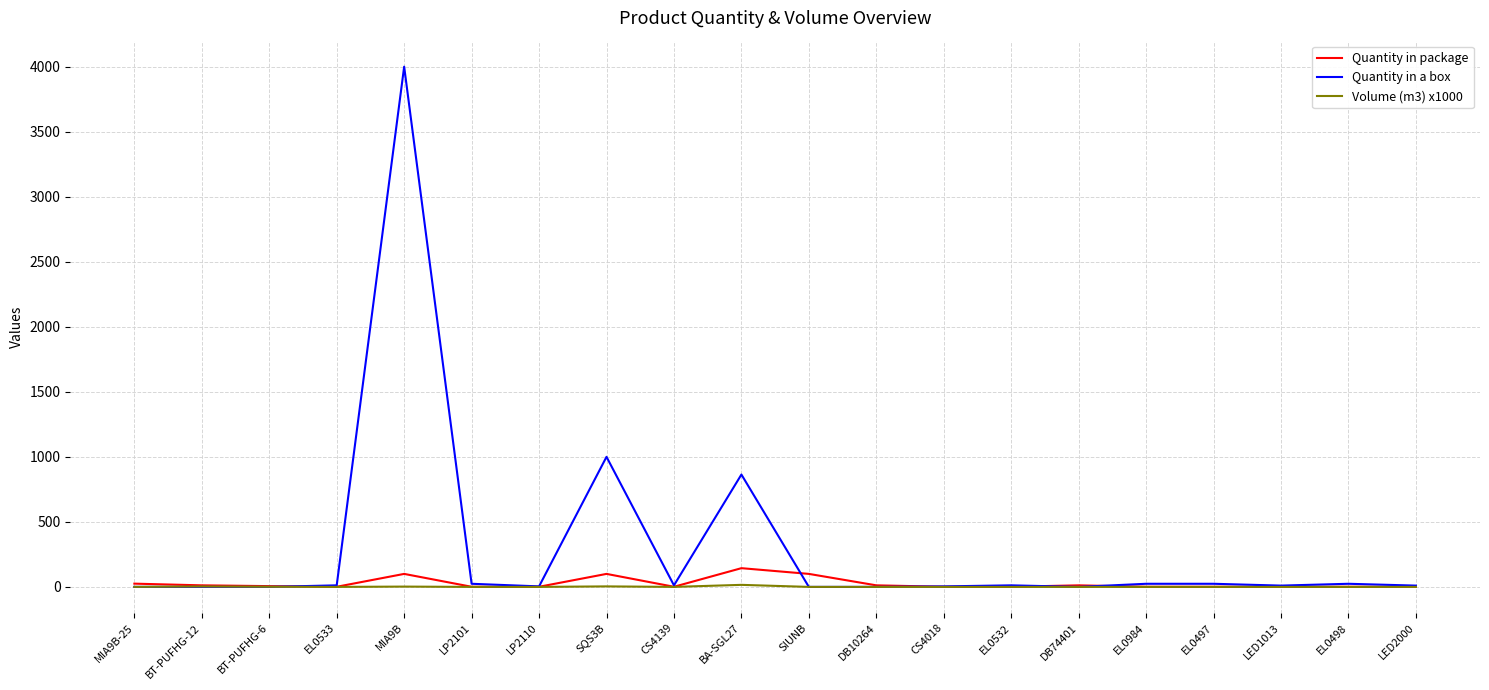

What position from the right is LP2101?

15